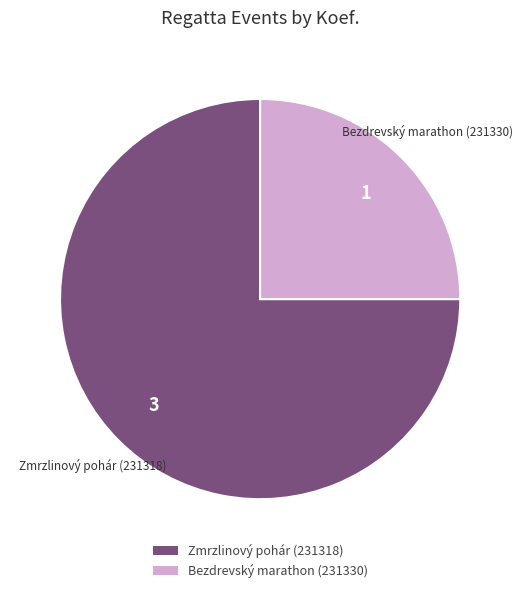

True or false: Zmrzlinový pohár (231318) accounts for 87% of the total.

False